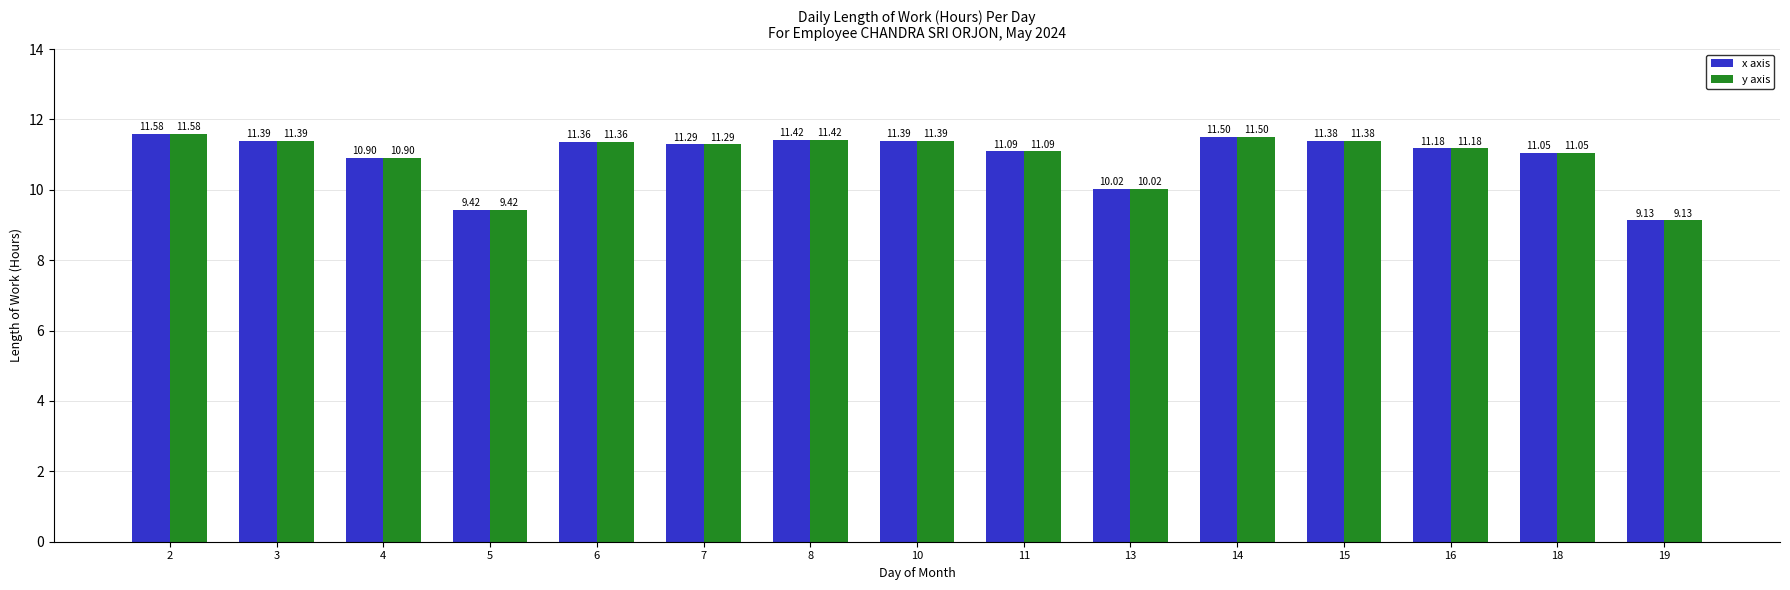

The x axis series shows 3.8 at 16. True or false?

False